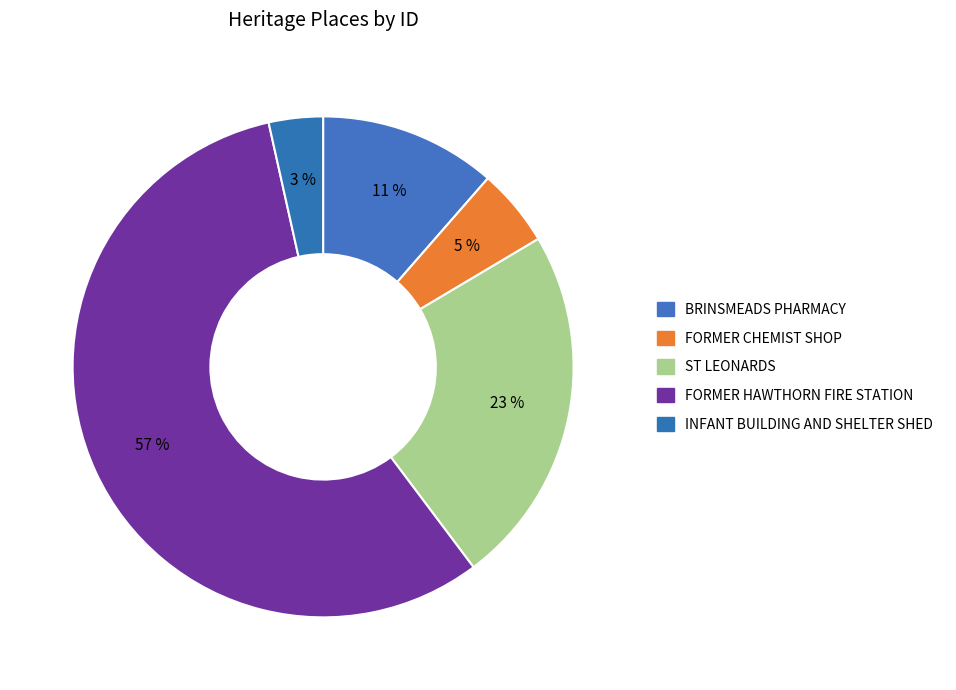

How many segments does this pie chart have?

5